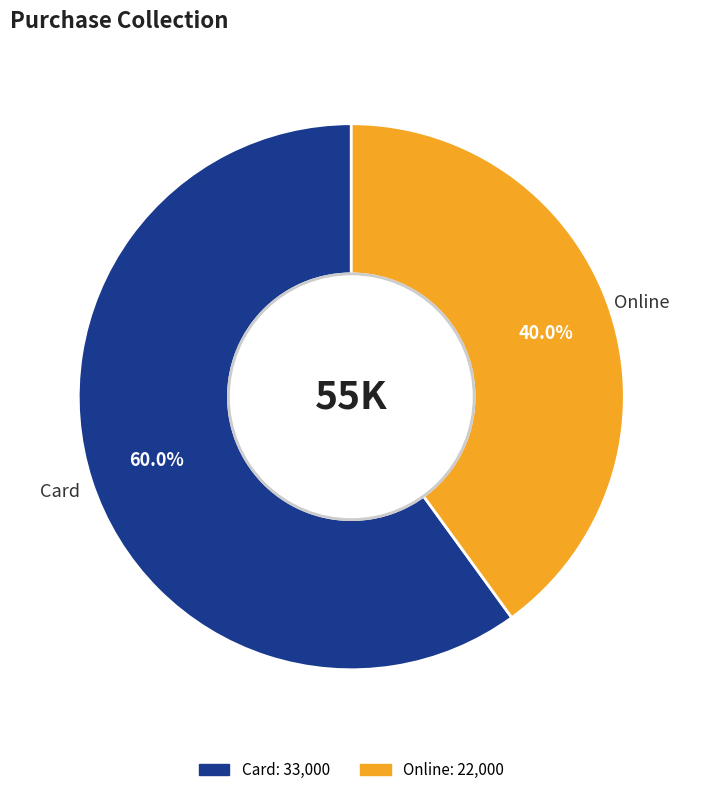

To the nearest percent, what is the average slice percentage?

50%